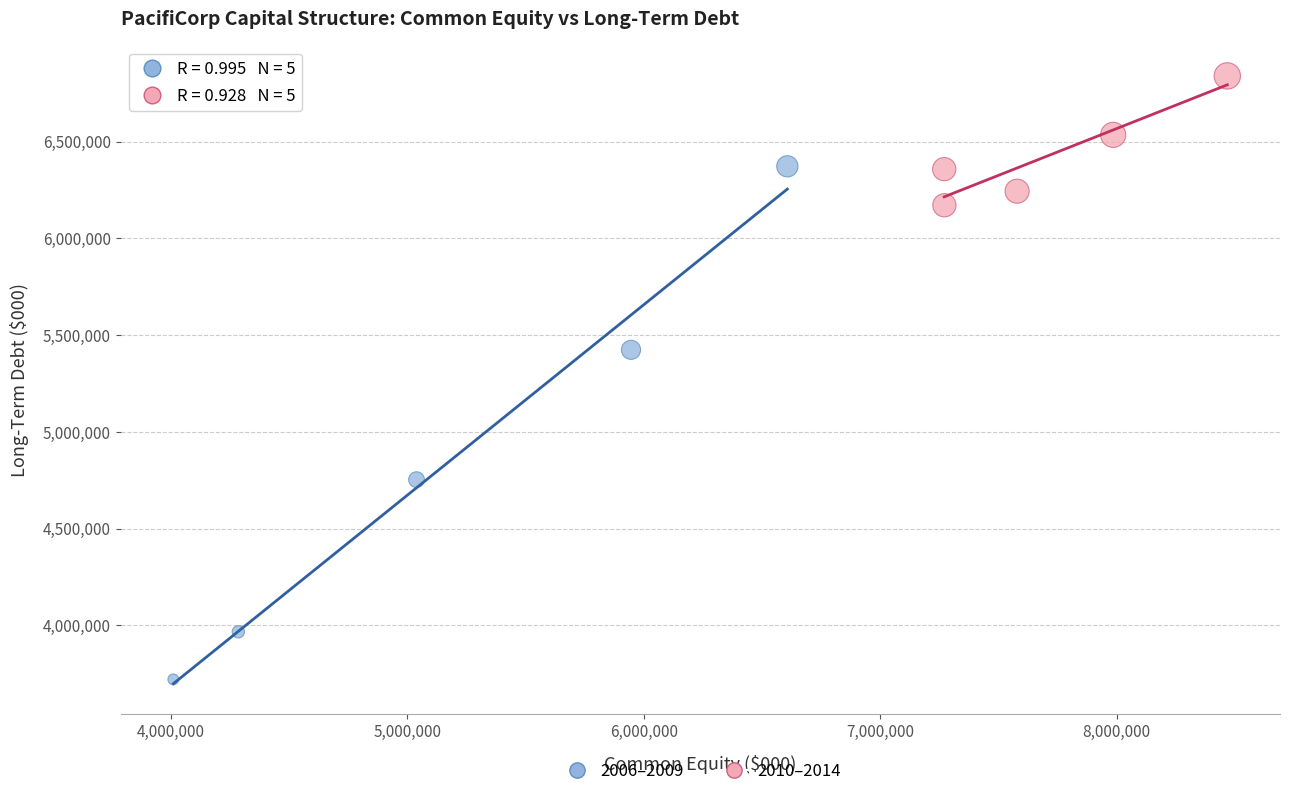

Which series reaches the maximum Y coordinate?

2010–2014